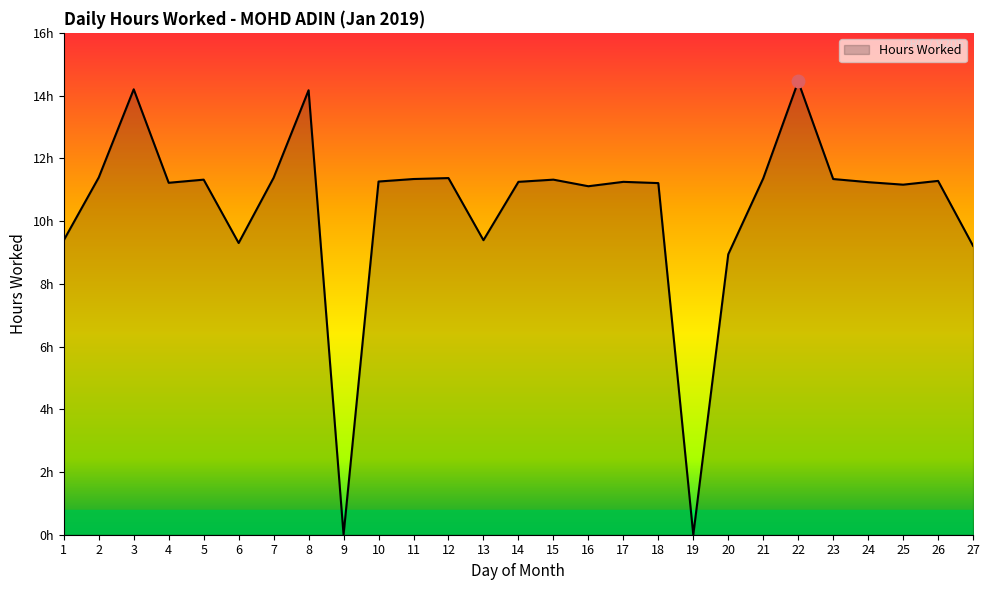

Which has a higher value, 15 or 27?

15